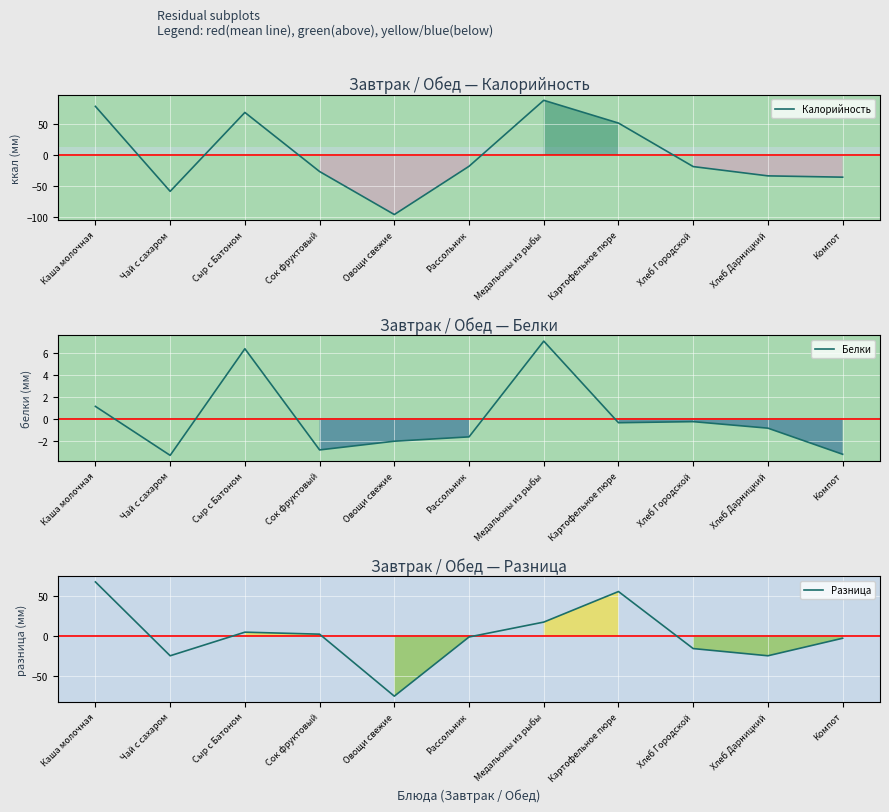

Is this an area chart (filled region under the line)?

No